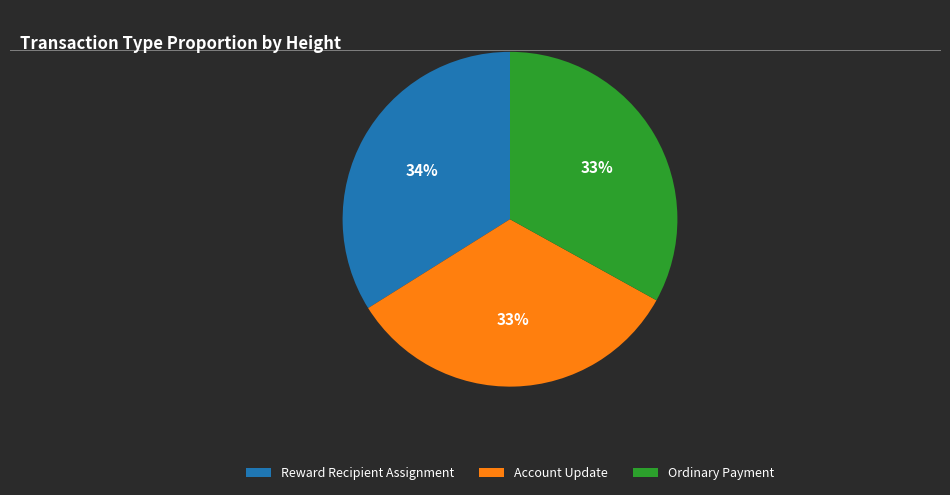

True or false: Reward Recipient Assignment accounts for 34% of the total.

True